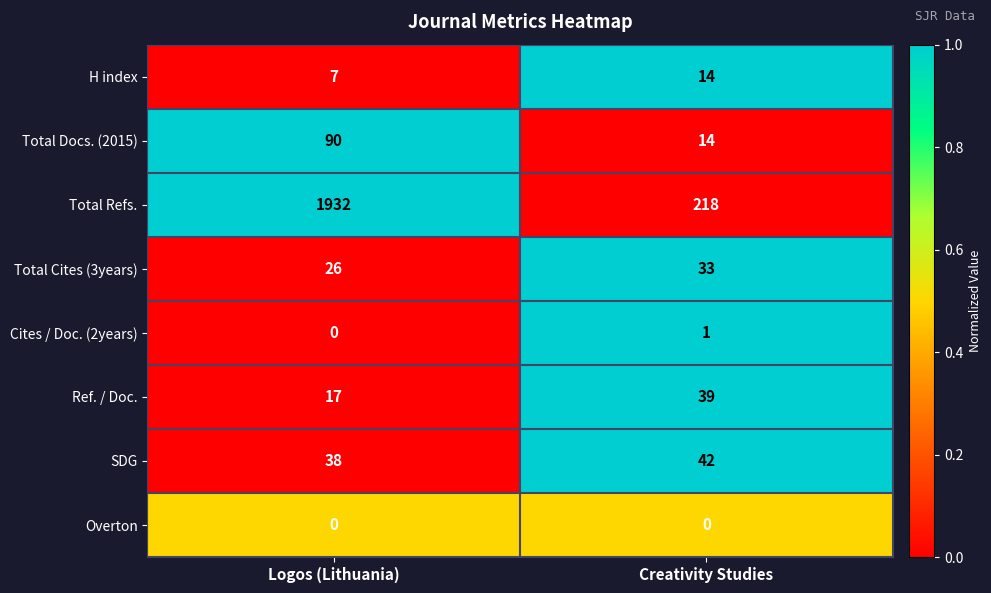

How many distinct data groups are displayed?

8